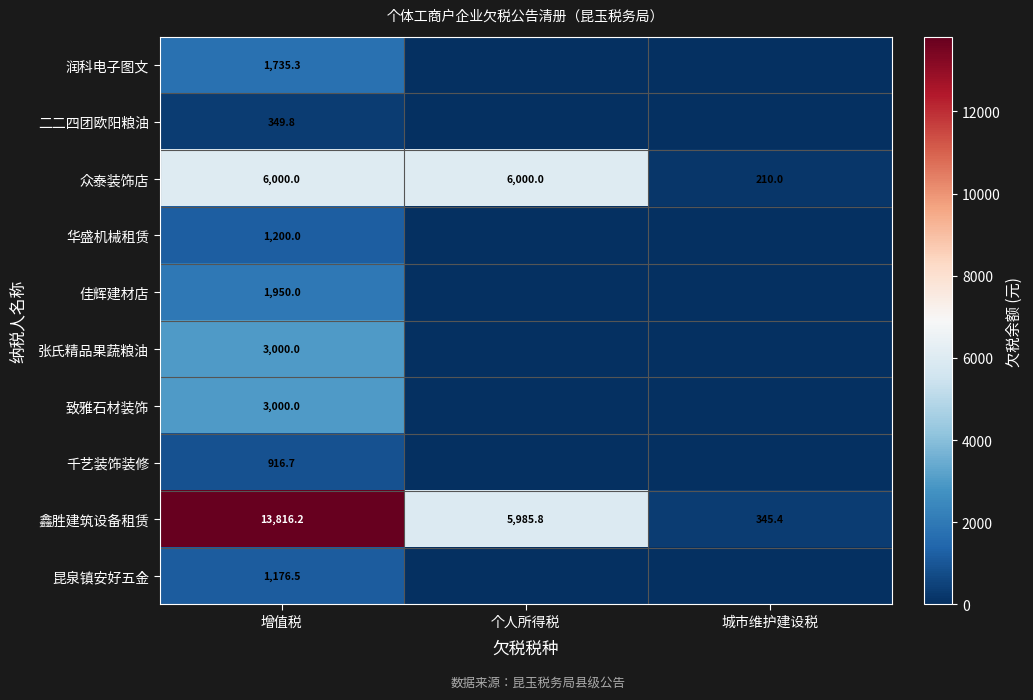

How many distinct data groups are displayed?

10